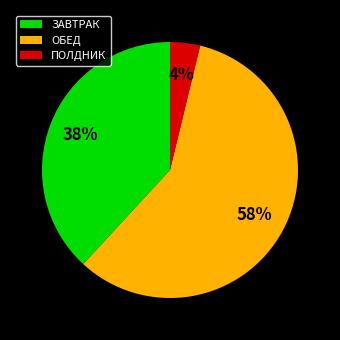

What is the largest slice in the pie chart?

ОБЕД